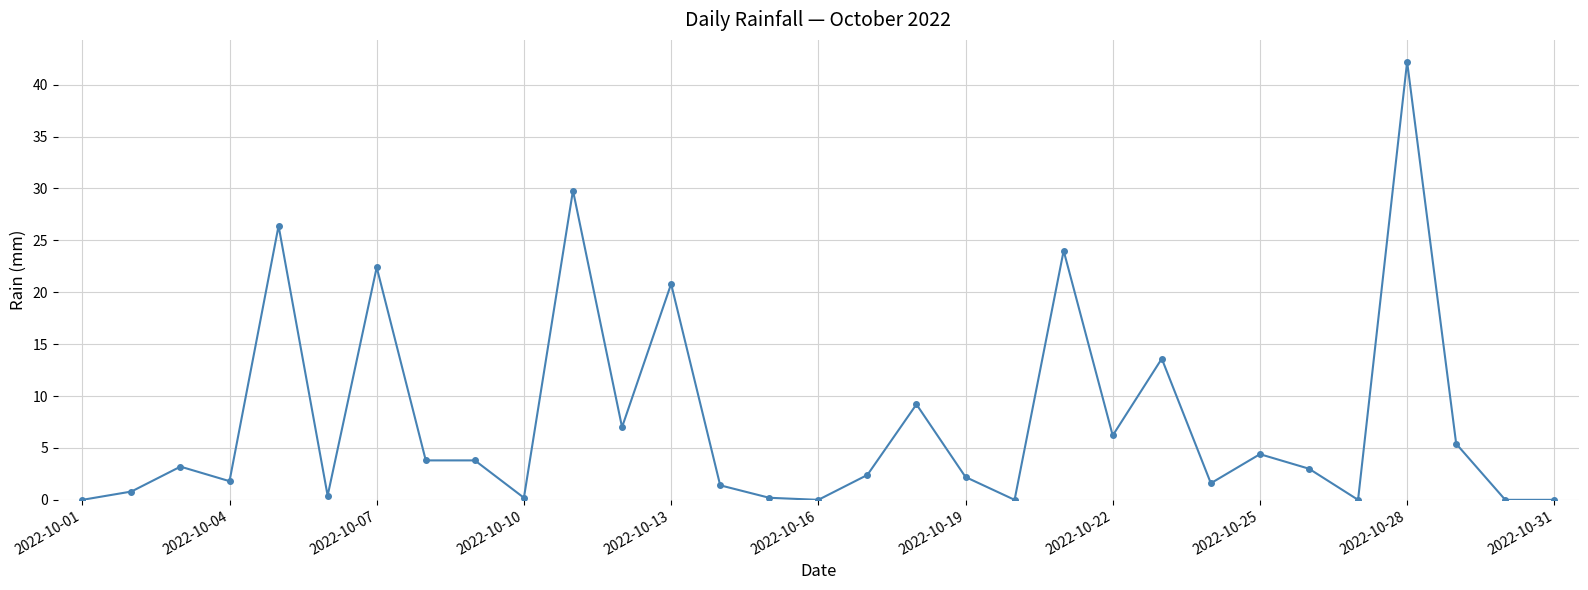

What is the greatest value displayed?

42.2